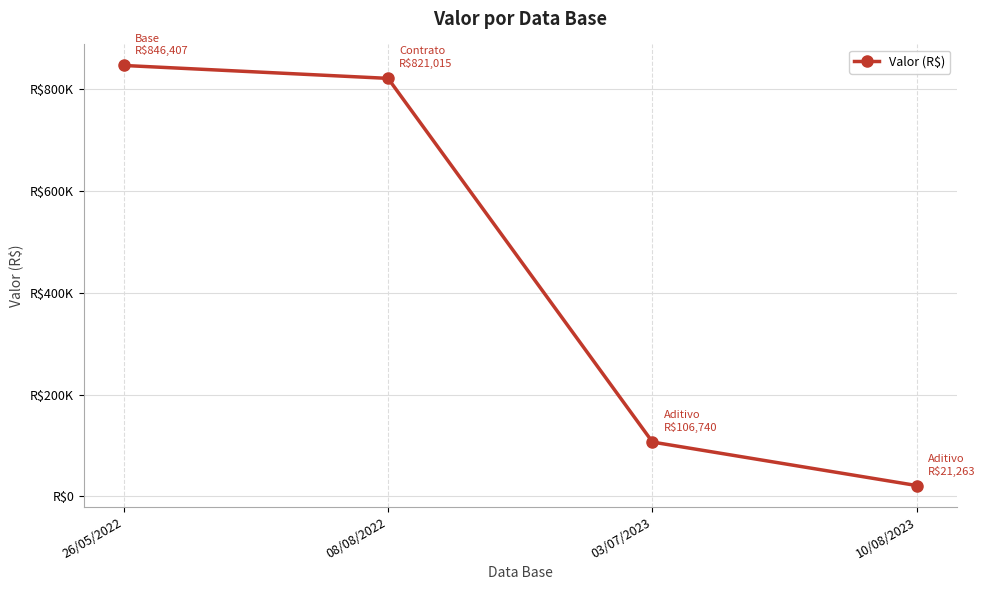

List the labels in order of value, smallest first.

10/08/2023, 03/07/2023, 08/08/2022, 26/05/2022